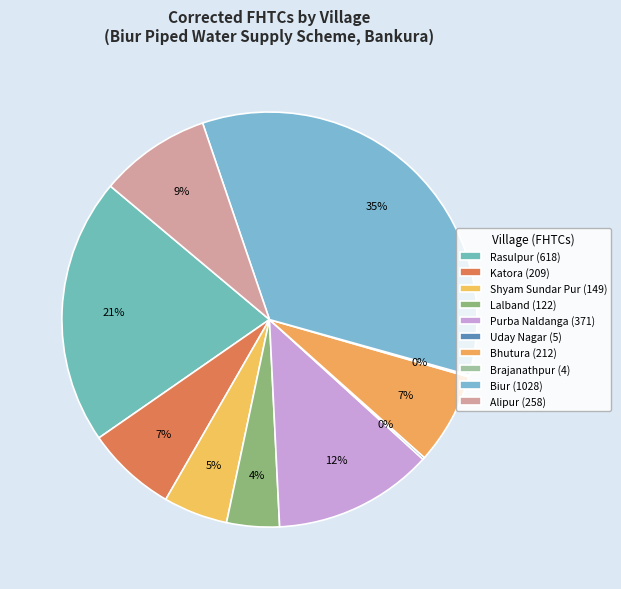

Does any single category account for the majority?

No